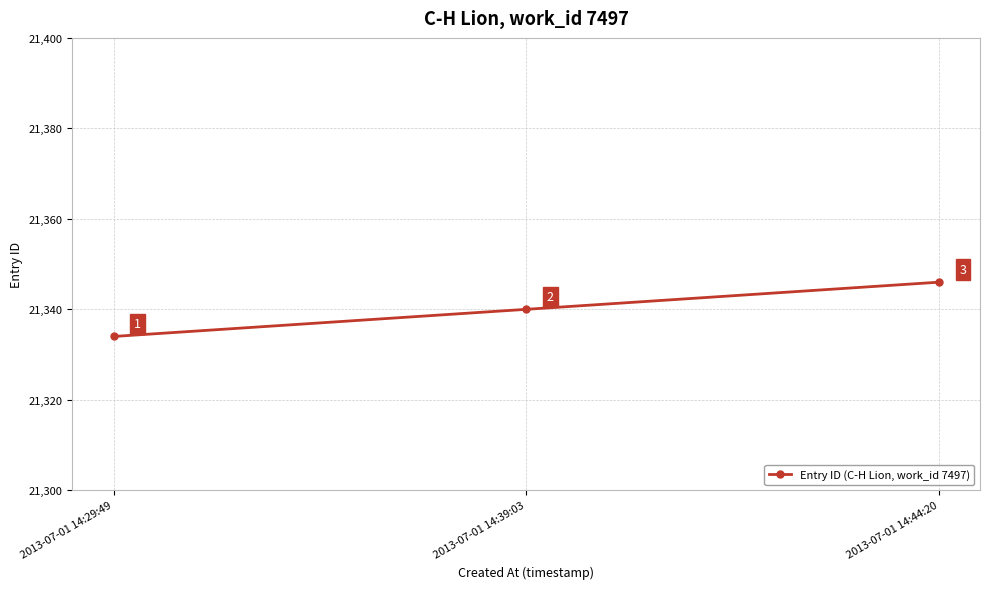

What is the label of the 2nd point from the left?

2013-07-01 14:39:03